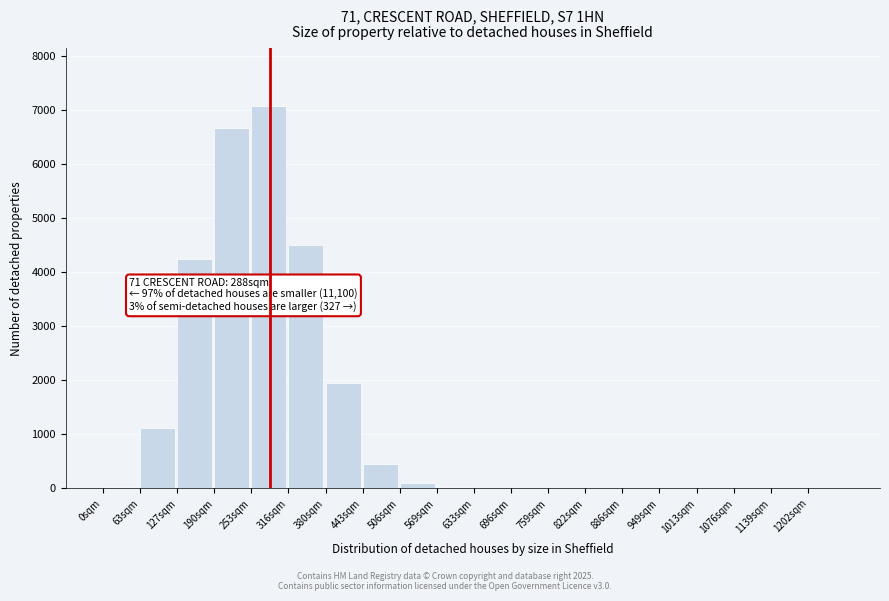

Which category has the highest value across all series?

253sqm